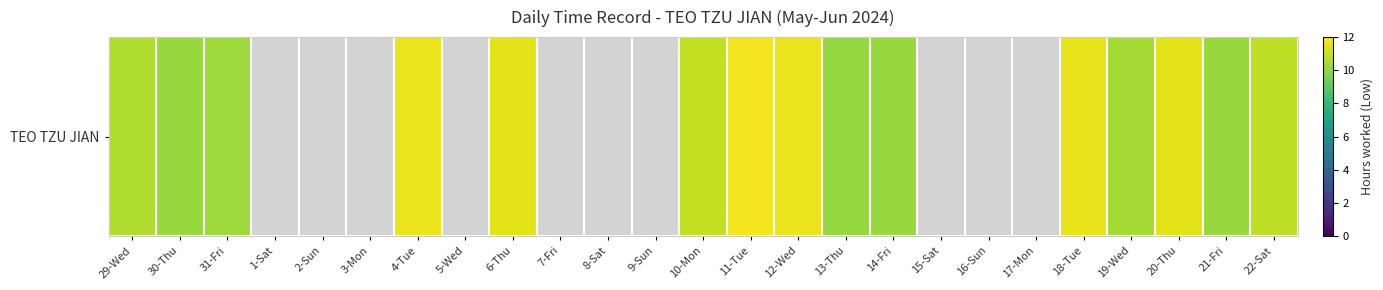

Reading left to right, transcribe all the data shown in this chart.

10.6	10.1	10.2	0.0	0.0	0.0	11.6	0.0	11.5	0.0	0.0	0.0	10.9	11.8	11.7	10.1	10.2	0.0	0.0	0.0	11.6	10.4	11.5	10.2	10.9